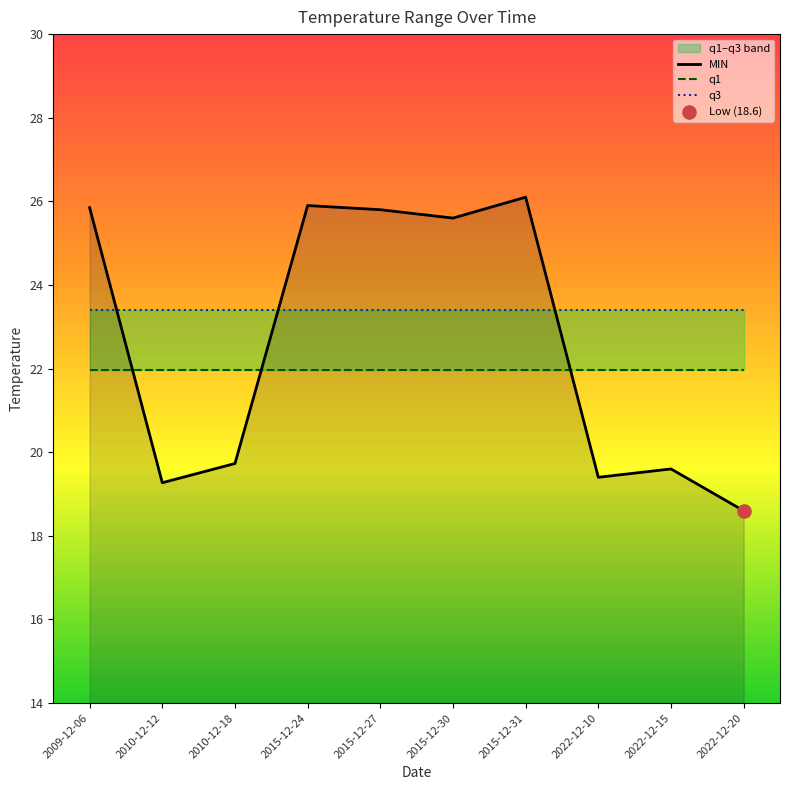

Which series contains the highest Y value?

MIN